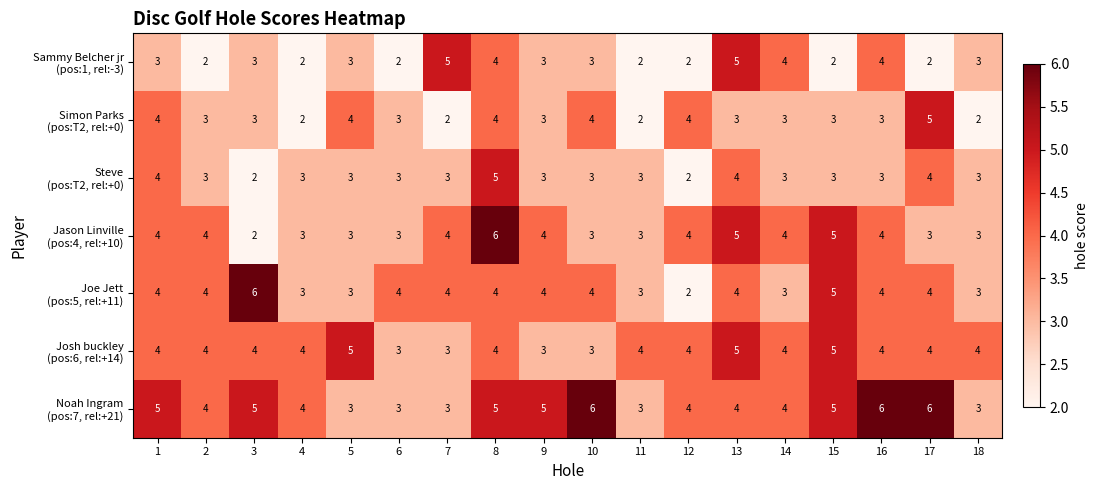

At how many categories does at least one series exceed 3?

18